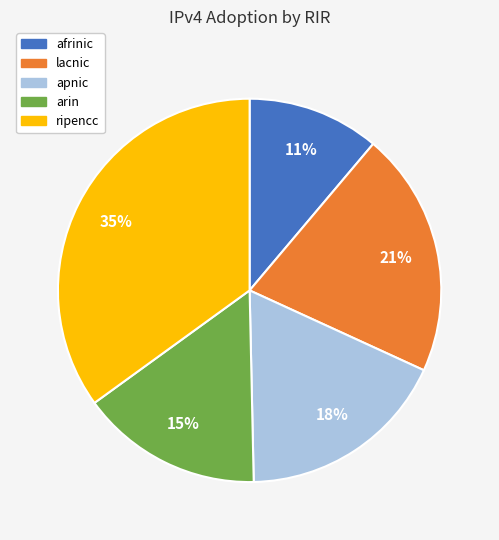

The apnic slice represents 5% of the pie. True or false?

False